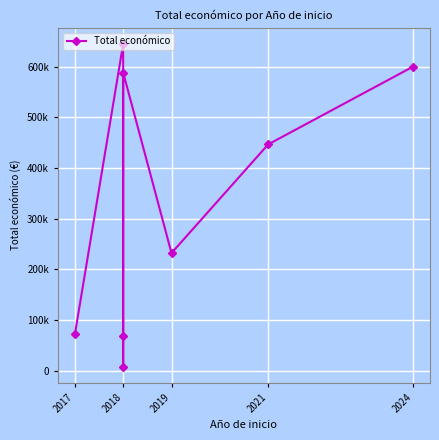

The chart shows a value of 232189 at 2019. True or false?

True